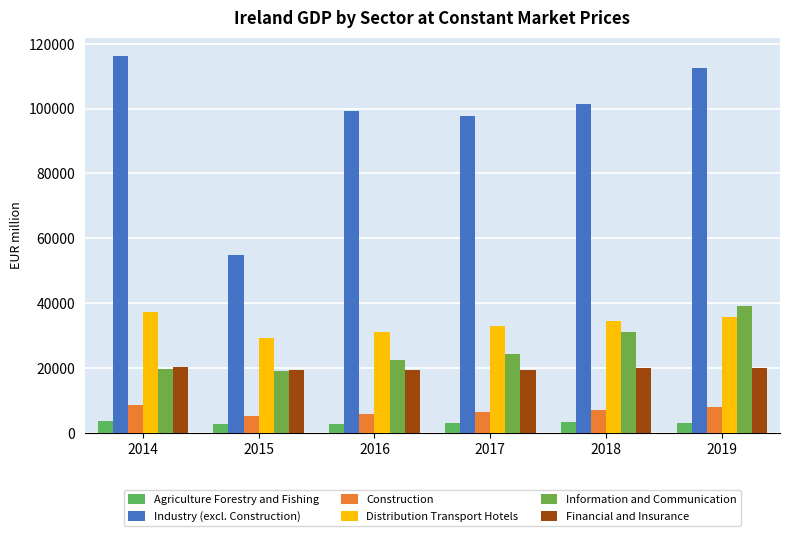

The value of Agriculture Forestry and Fishing at 2014 is 3733.4. True or false?

True